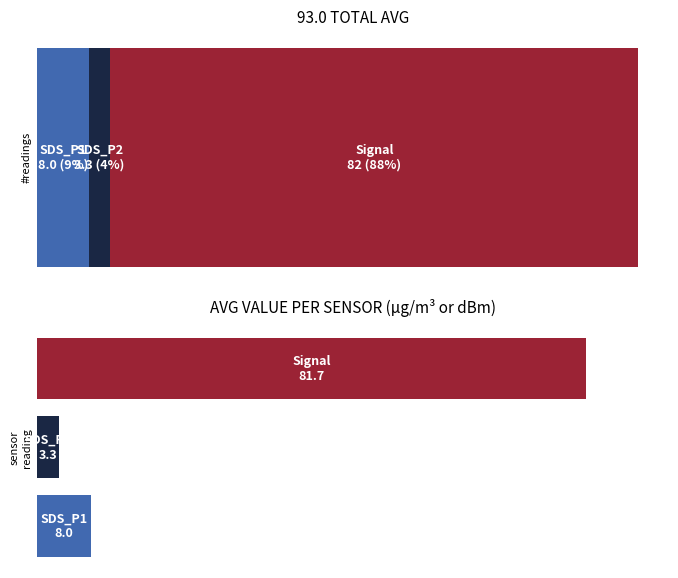

Count the Signal values in the range -82 to -81.

11